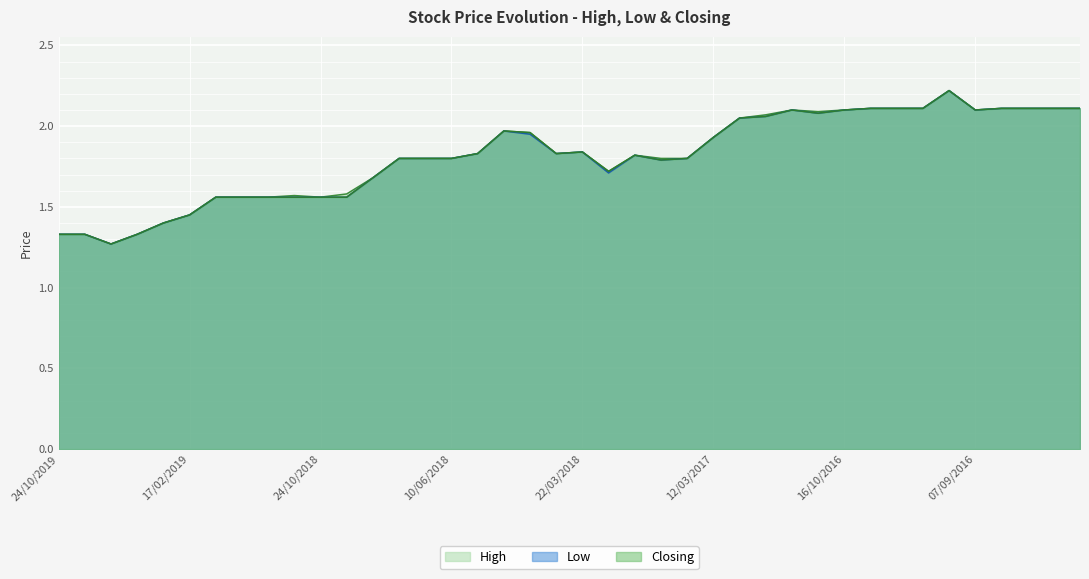

What is the difference between the maximum and minimum values in the Closing series?

1.0